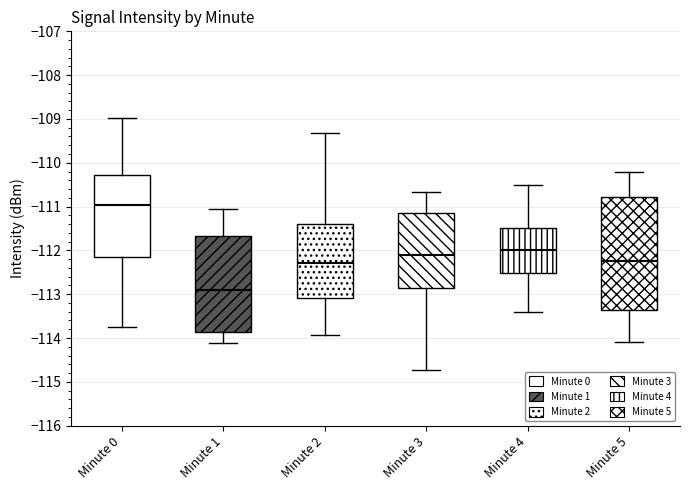

Where does the median line of the box for Minute 4 sit on the y-axis? The values are not printed on the chart, so give them approximately, as read against the axis.

-112.0